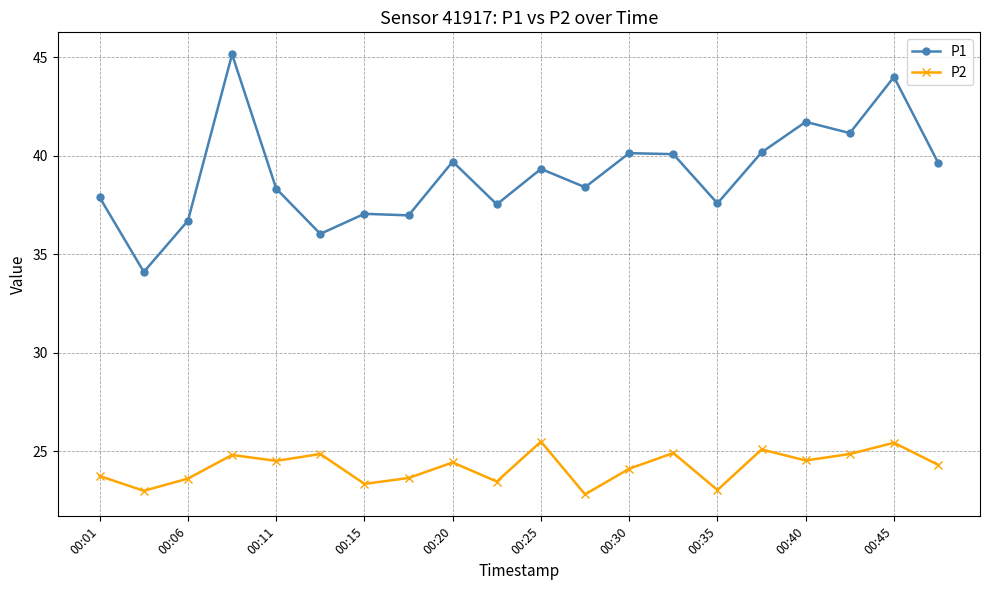

What is the average value of the P2 series?

24.2